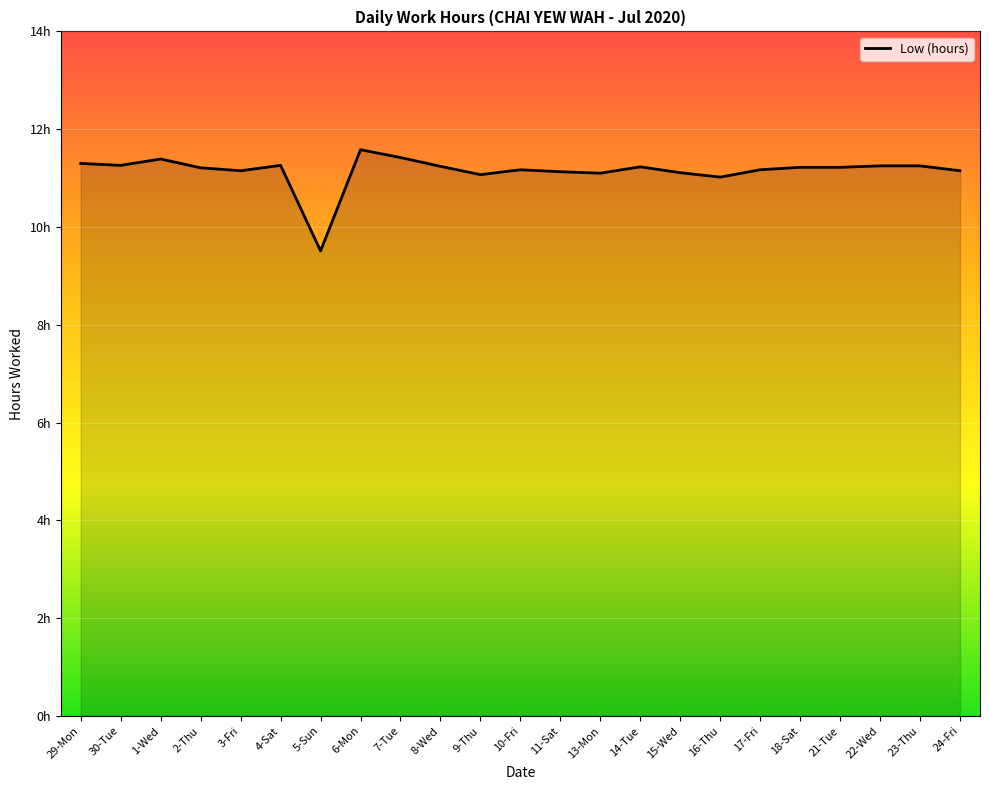

Does the chart have visible grid lines?

Yes